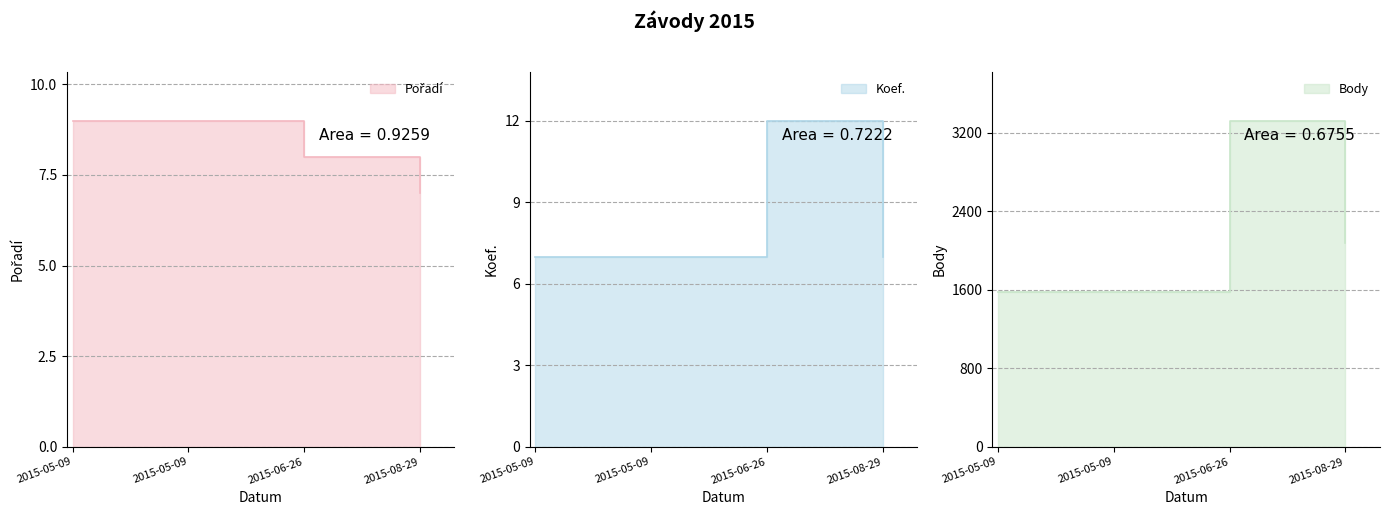

How many lines are shown in the chart?

3